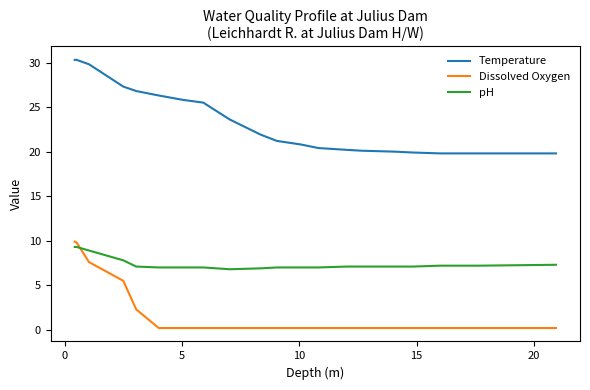

Which series has the largest total across all categories?

Temperature